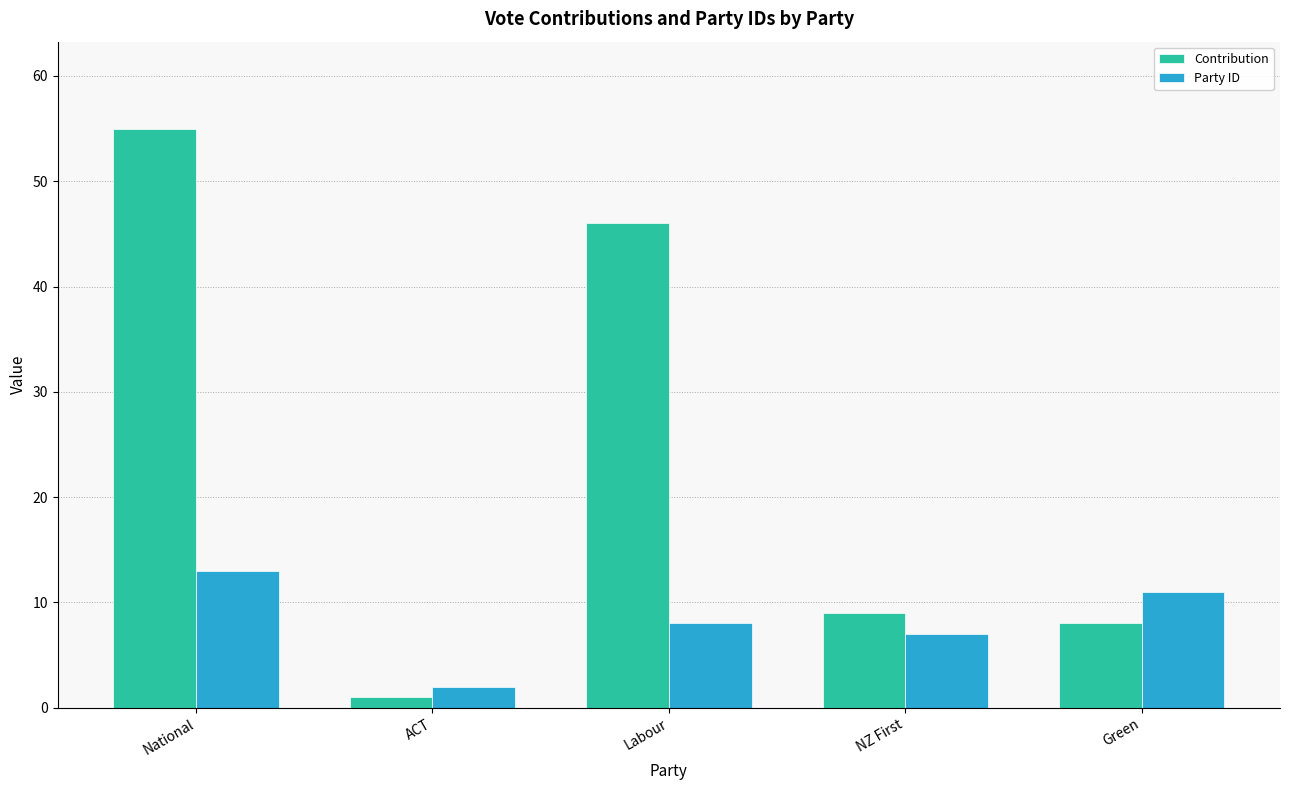

Rank the series by their average value, from highest to lowest.

Contribution, Party ID